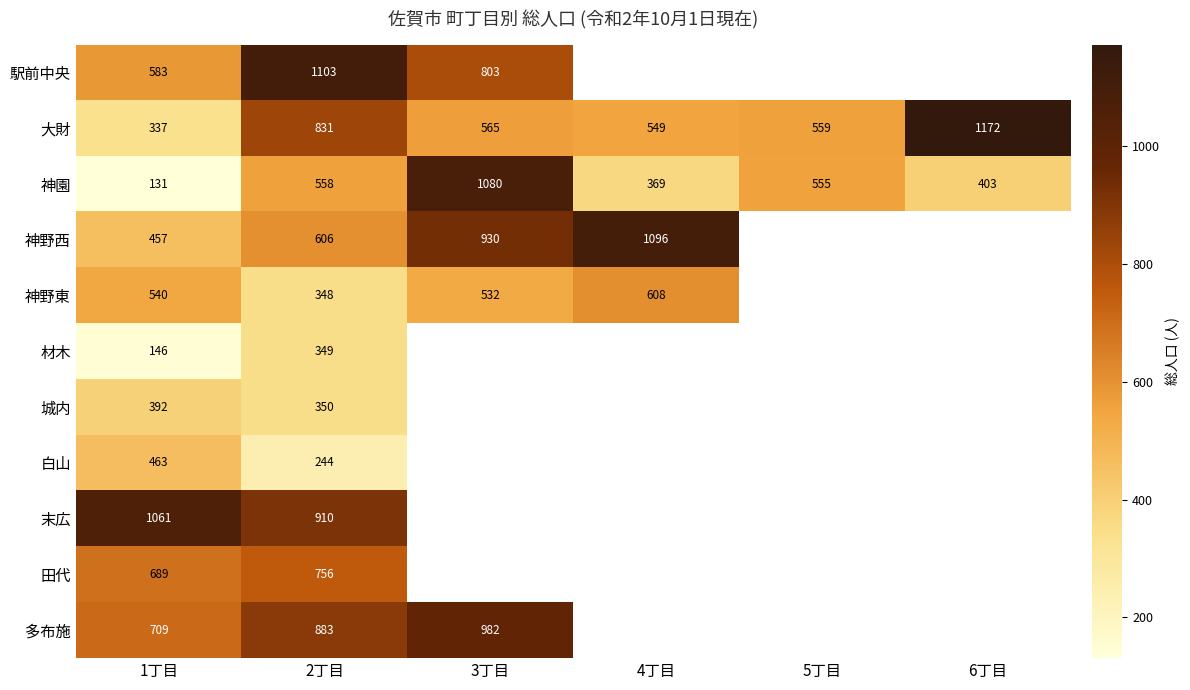

The 末広 series shows 910 at 2丁目. True or false?

True